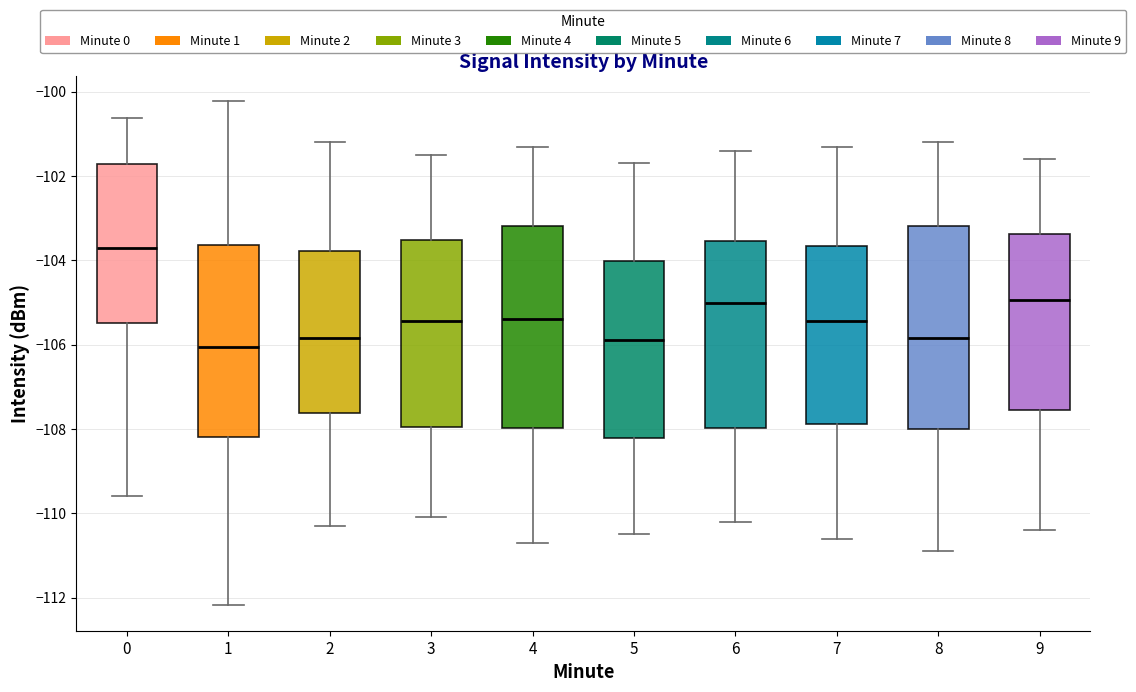

Reading left to right, read every box against the y-axis: the position of its median line, the range the box covers, and the ends of its whiskers. The values are not printed on the chart, so give them approximately, as read against the axis.

0: median -103.8, box -105.4 to -101.8, whiskers -109.6 to -100.6
1: median -106.0, box -108.2 to -103.6, whiskers -112.2 to -100.2
2: median -105.8, box -107.6 to -103.8, whiskers -110.2 to -101.2
3: median -105.4, box -108.0 to -103.6, whiskers -110.0 to -101.4
4: median -105.4, box -108.0 to -103.2, whiskers -110.6 to -101.2
5: median -105.8, box -108.2 to -104.0, whiskers -110.4 to -101.6
6: median -105.0, box -108.0 to -103.6, whiskers -110.2 to -101.4
7: median -105.4, box -107.8 to -103.6, whiskers -110.6 to -101.2
8: median -105.8, box -108.0 to -103.2, whiskers -110.8 to -101.2
9: median -105.0, box -107.6 to -103.4, whiskers -110.4 to -101.6